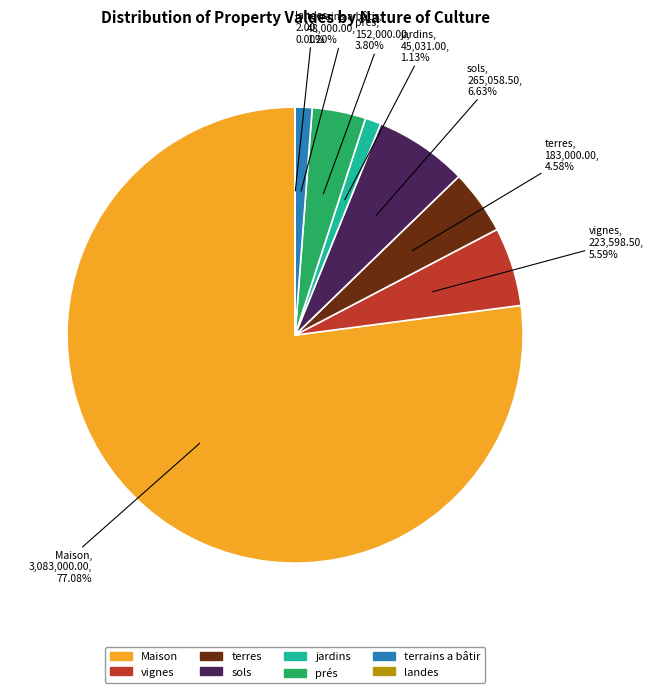

Is there a majority slice in this chart?

Yes